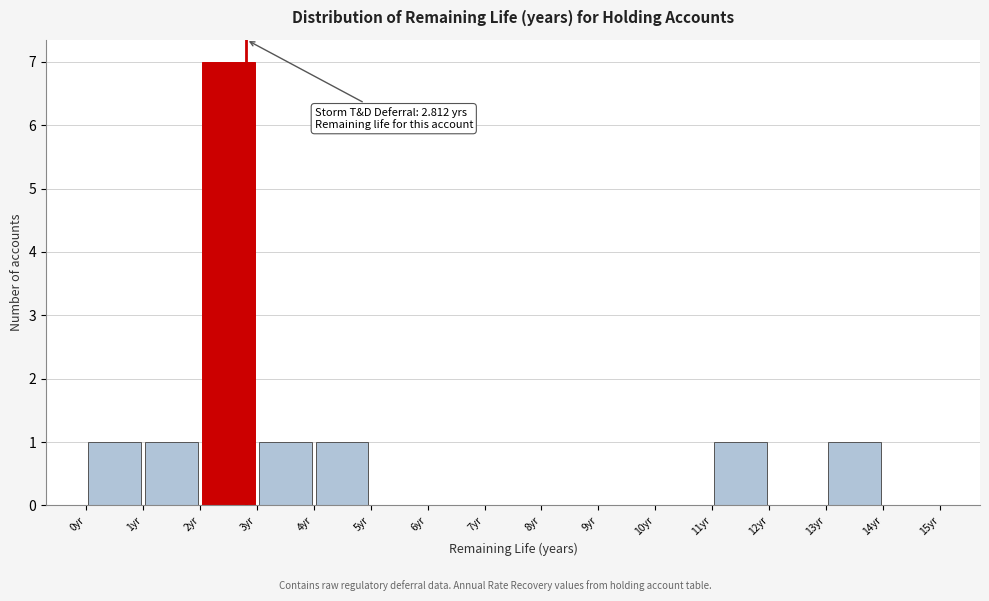

Over which range of the x-axis is the bar tallest?

2 to 3